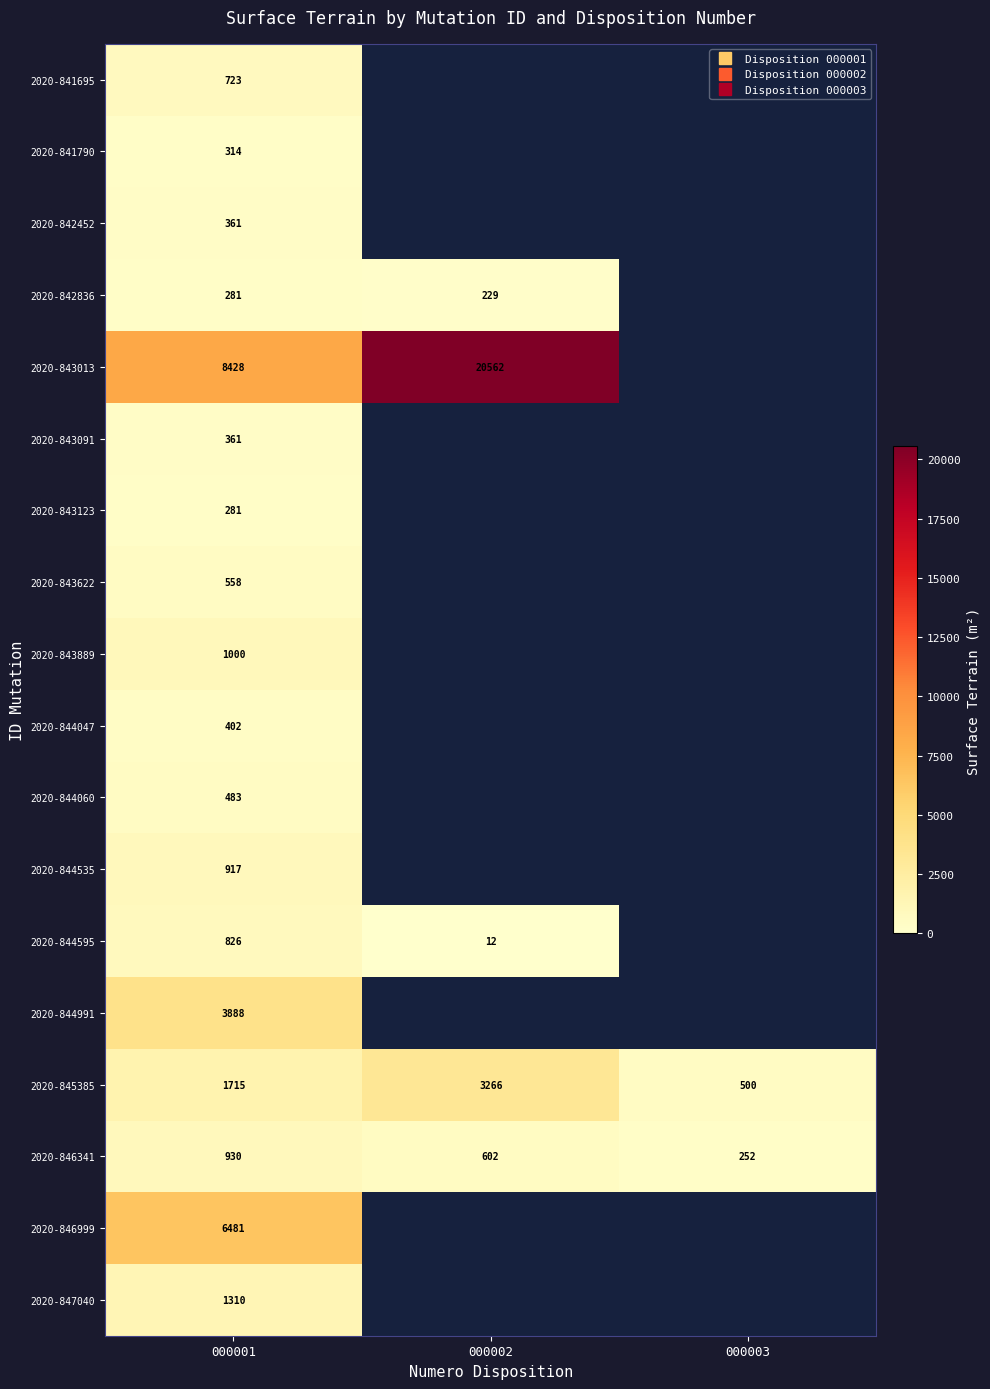

How many values in the 2020-846341 series are below 602?

1